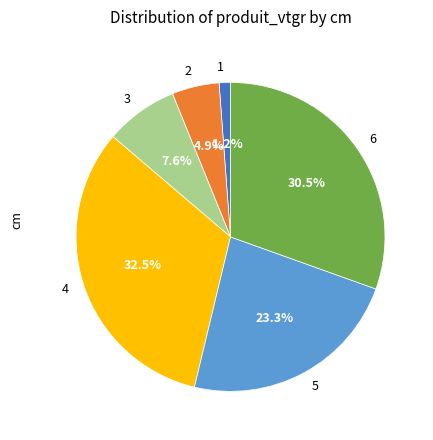

To the nearest percent, what percentage of the pie is 1?

1%